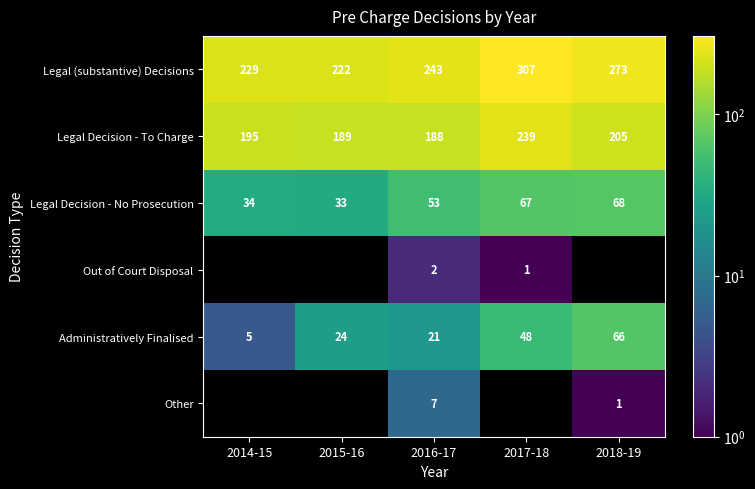

What is the highest value of the Legal Decision - To Charge series?

239